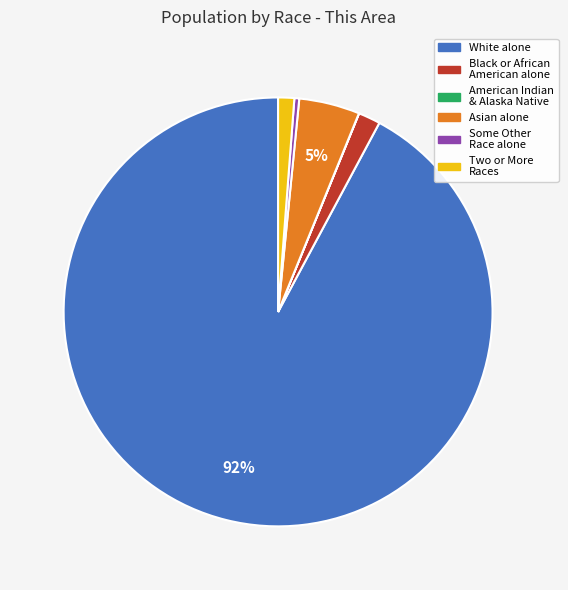

To the nearest percent, what is the average slice percentage?

17%